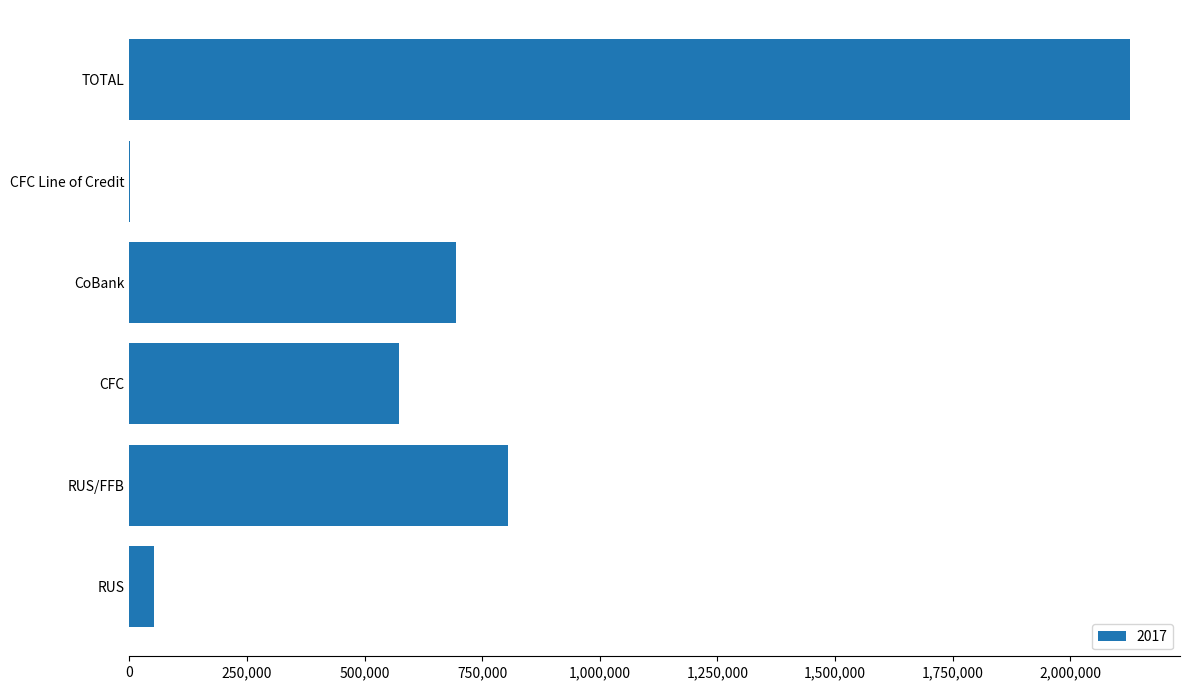

Are the bars horizontal?

Yes